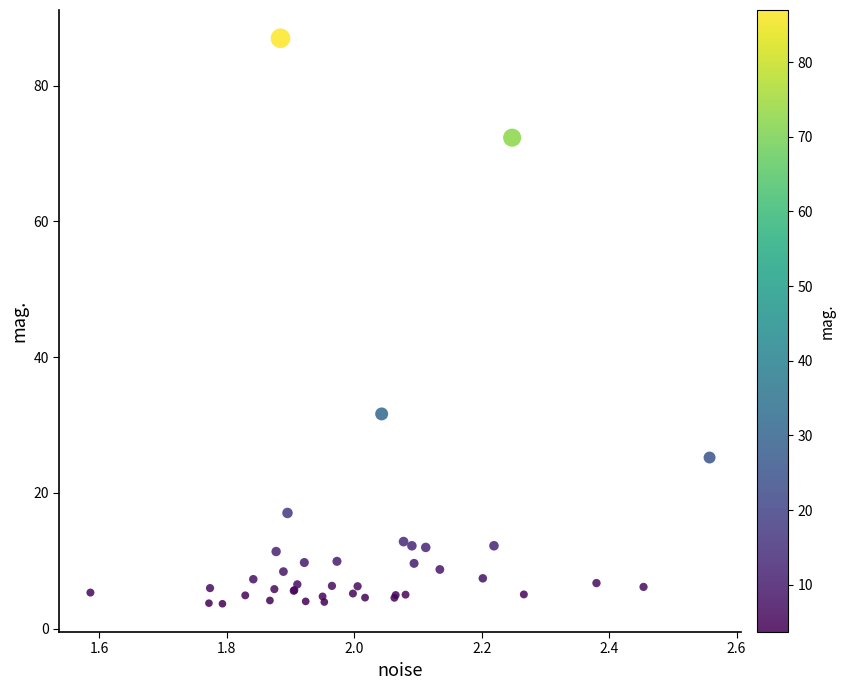

What Y value in the scatter plot is closest to 45?

31.6